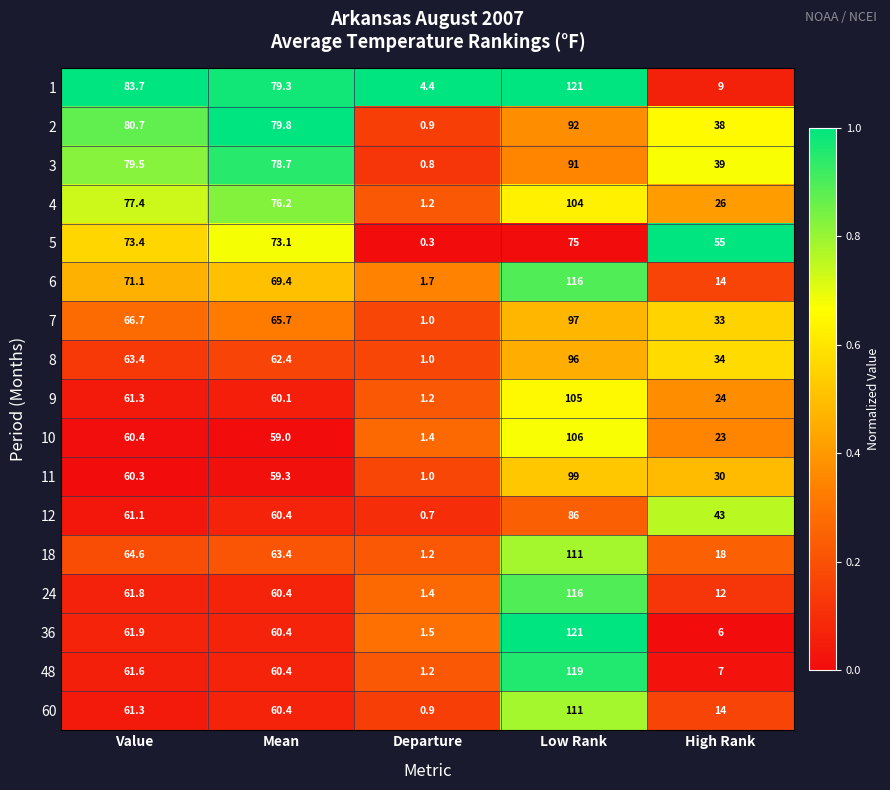

What is the approximate value of 5 at High Rank?

55.0